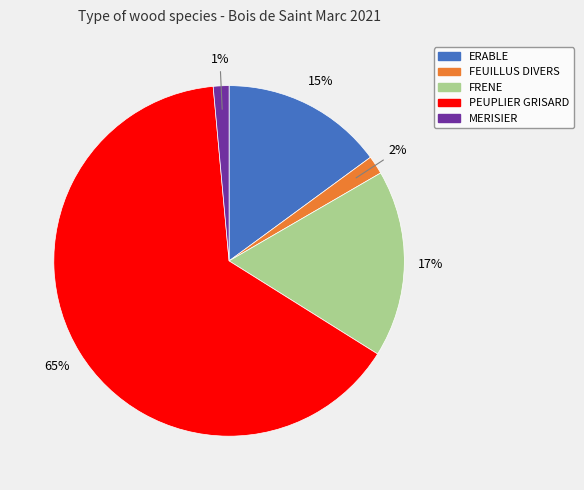

To the nearest percent, what is the difference between the MERISIER and FRENE slice percentages?

16%